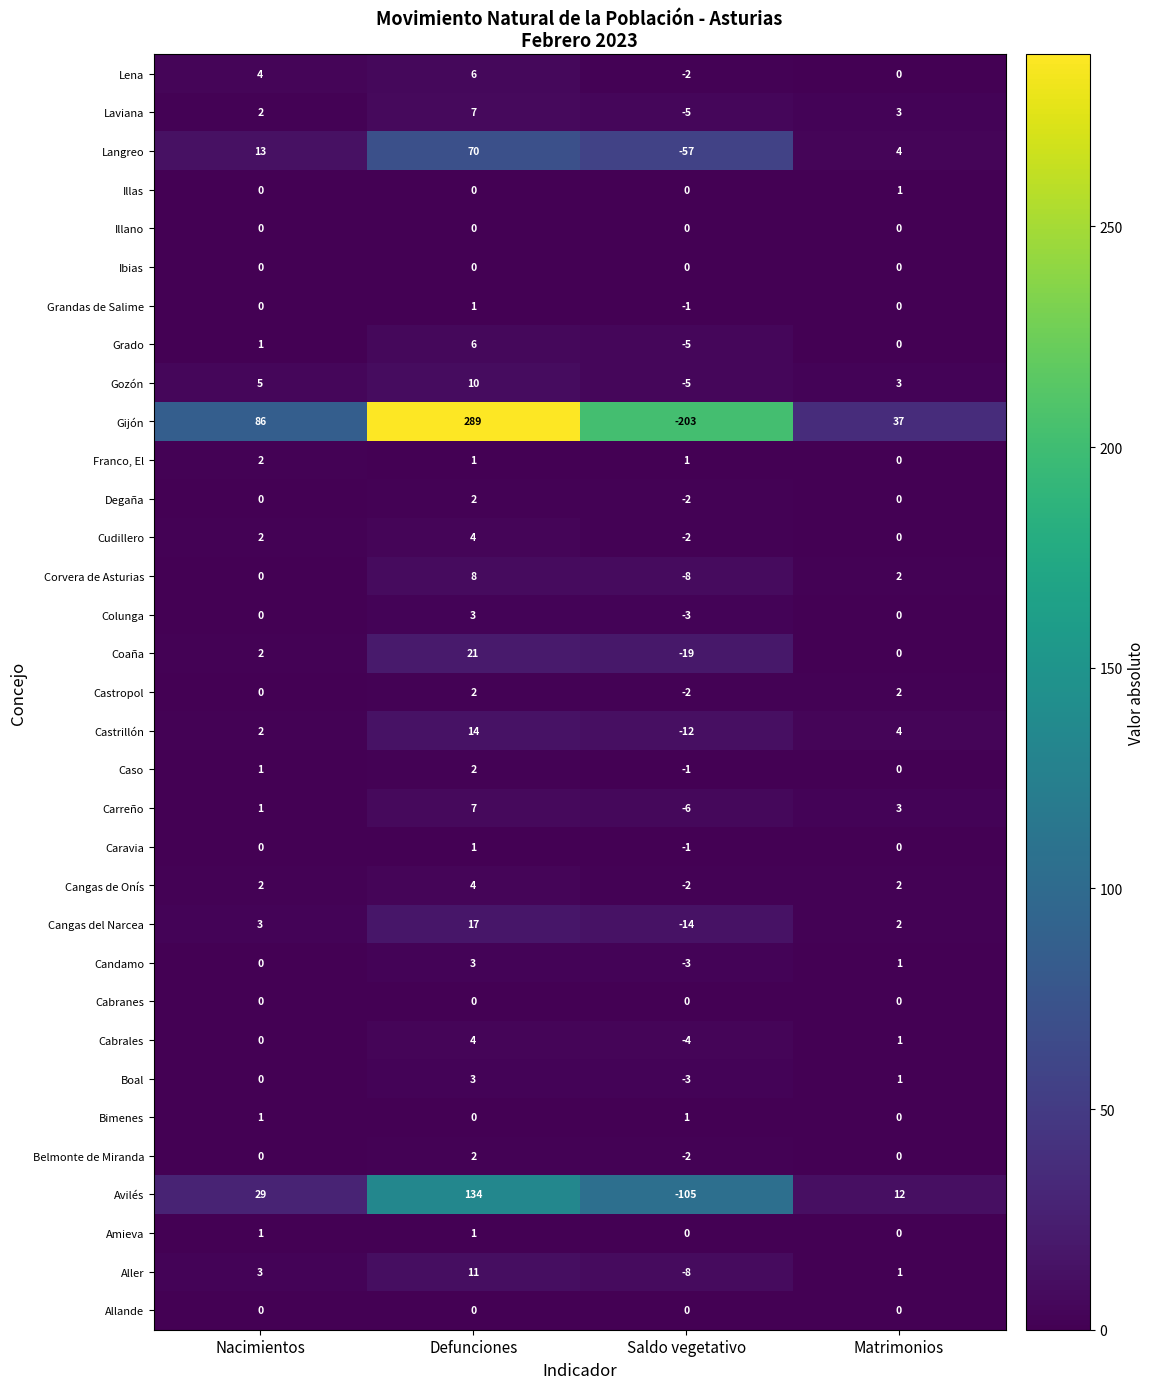

List the labels in order of Cabrales value, largest first.

Defunciones, Matrimonios, Nacimientos, Saldo vegetativo